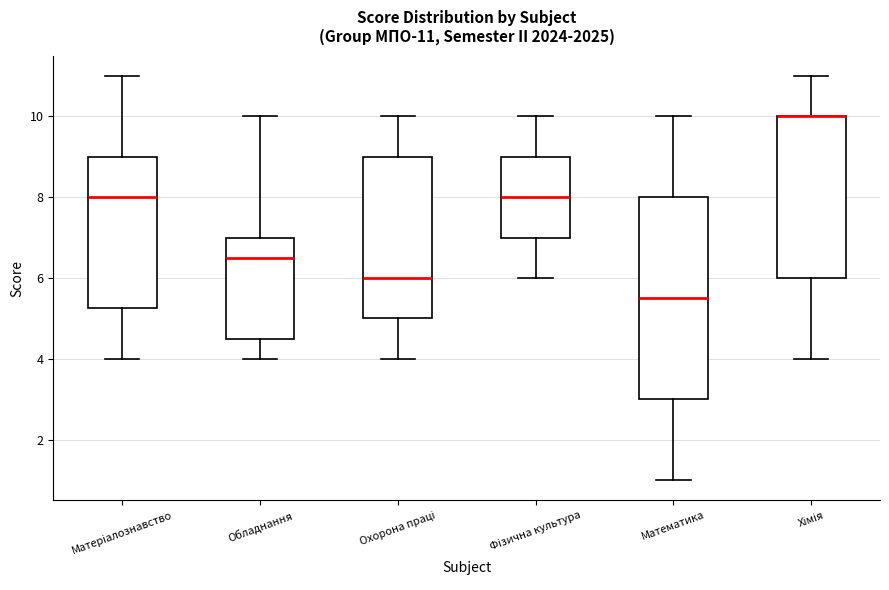

Where is the upper edge of the box for Фізична культура on the y-axis? The values are not printed on the chart, so give them approximately, as read against the axis.

9.0